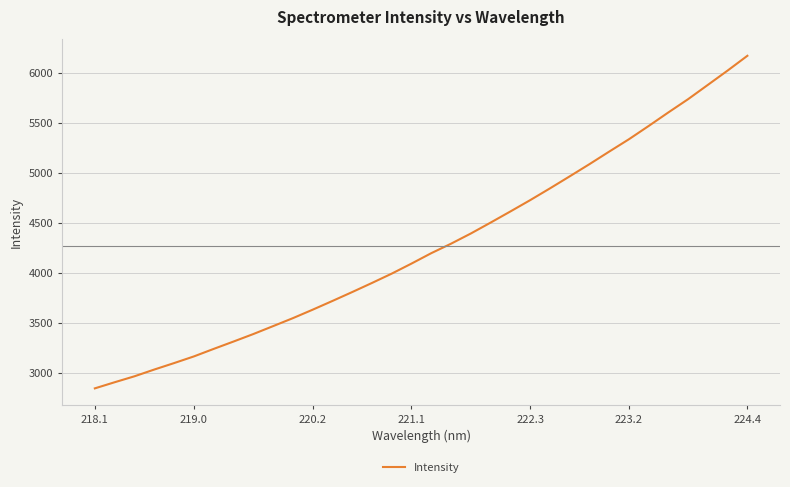

What is the greatest value displayed?

6167.2